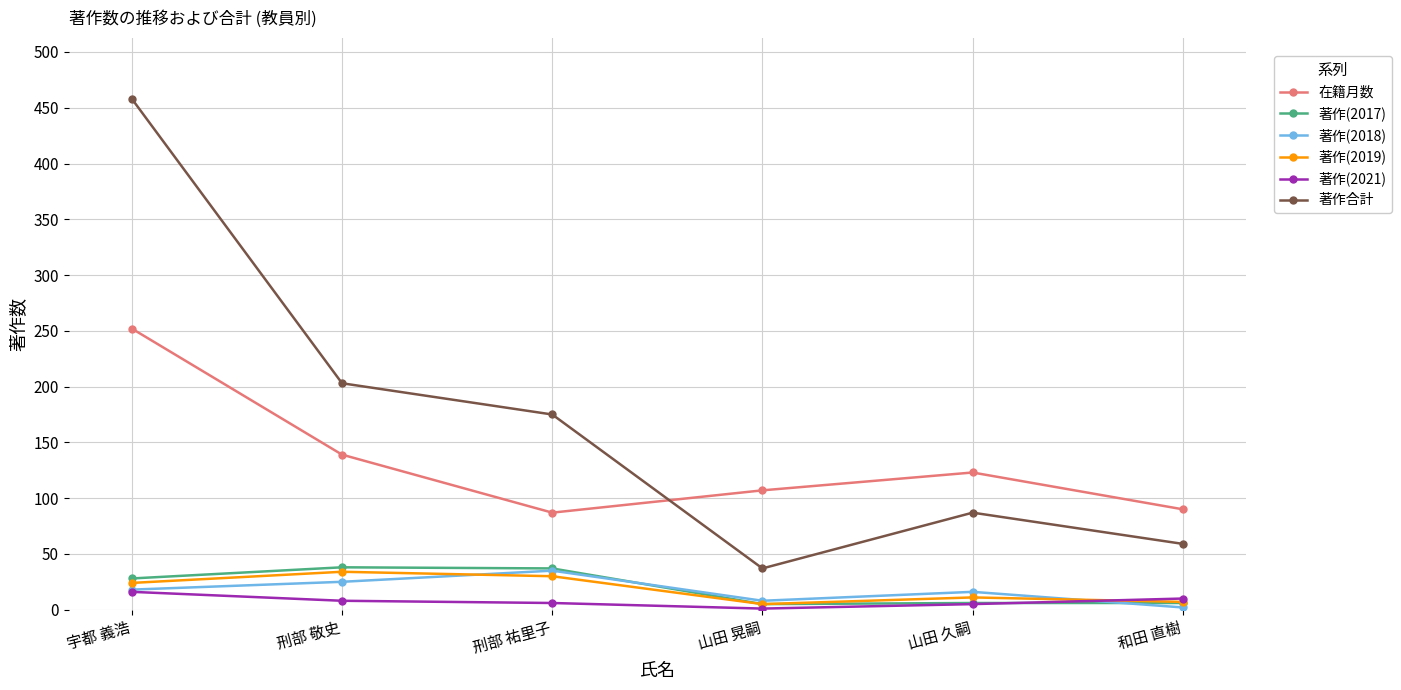

At which label is 在籍月数 closest to 169?

刑部 敬史